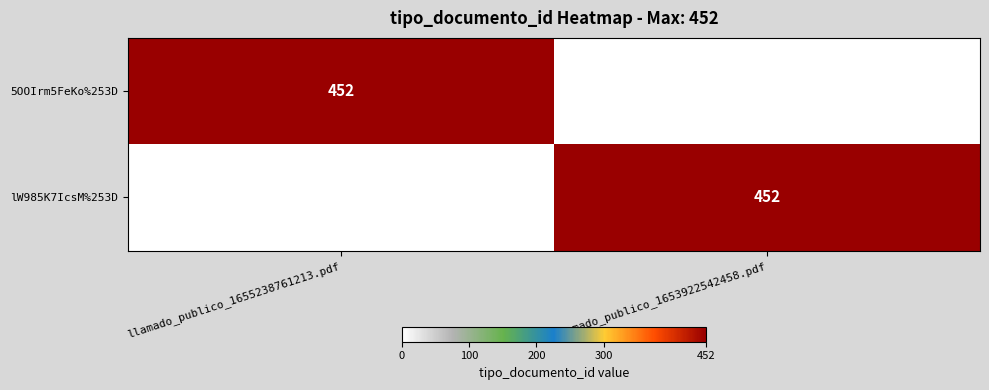

The value of lW985K7IcsM%253D at llamado_publico_1653922542458.pdf is 452. True or false?

True